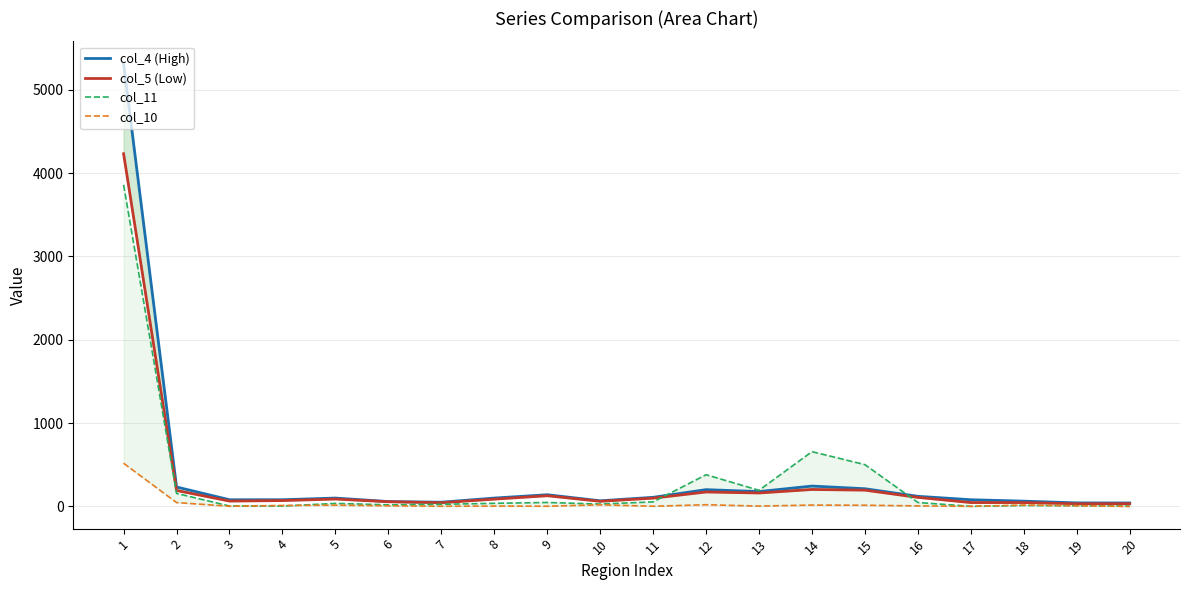

Which series has the widest spread of values?

col_4 (High)